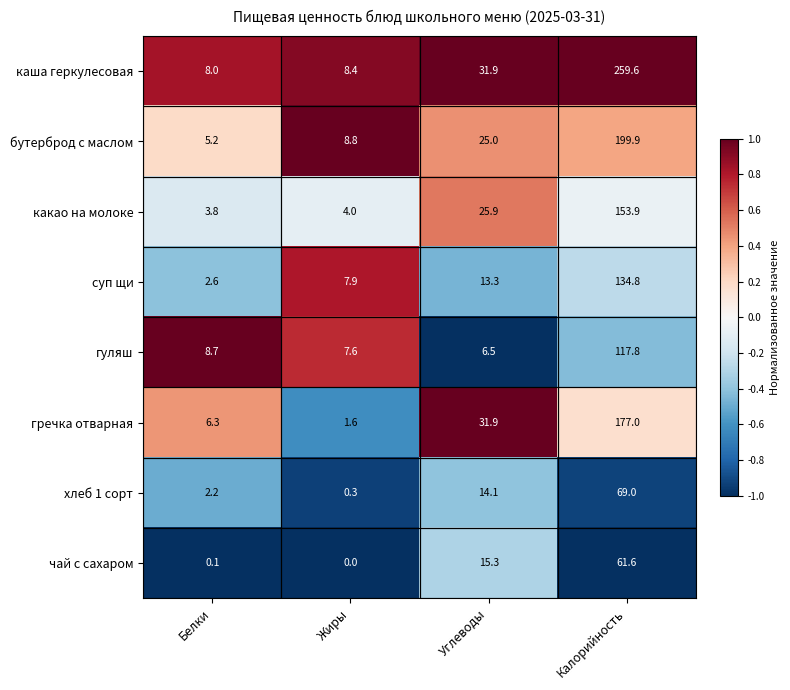

What is the smallest value displayed?

0.0